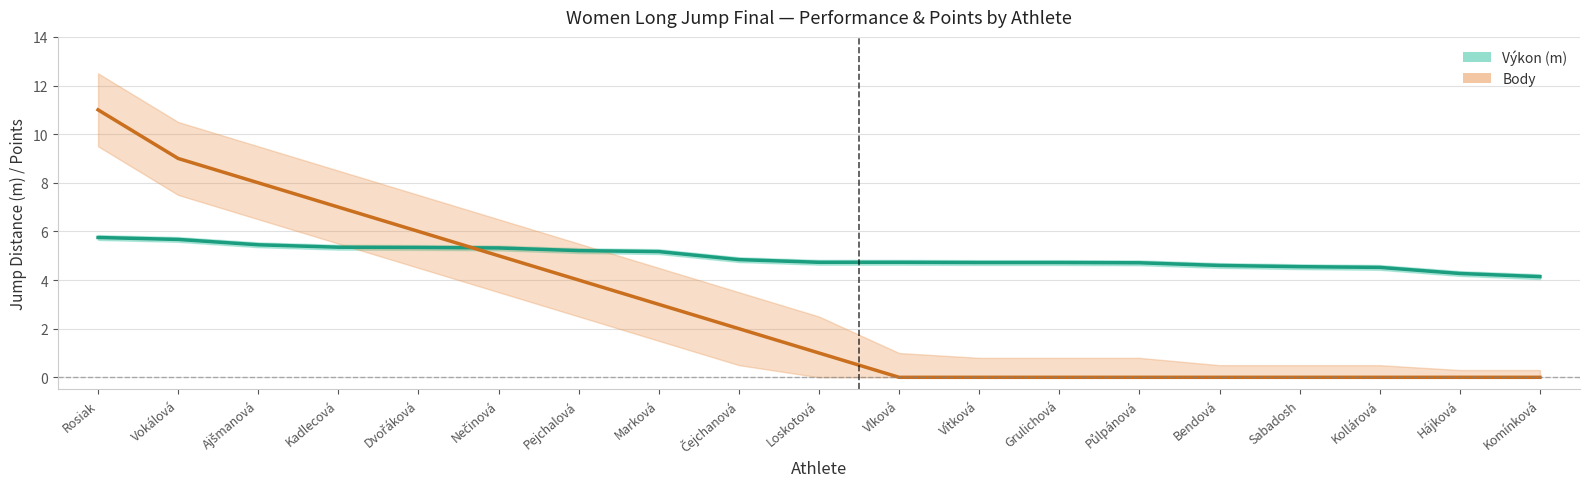

What is the total value across all series at Kollárová?

4.5